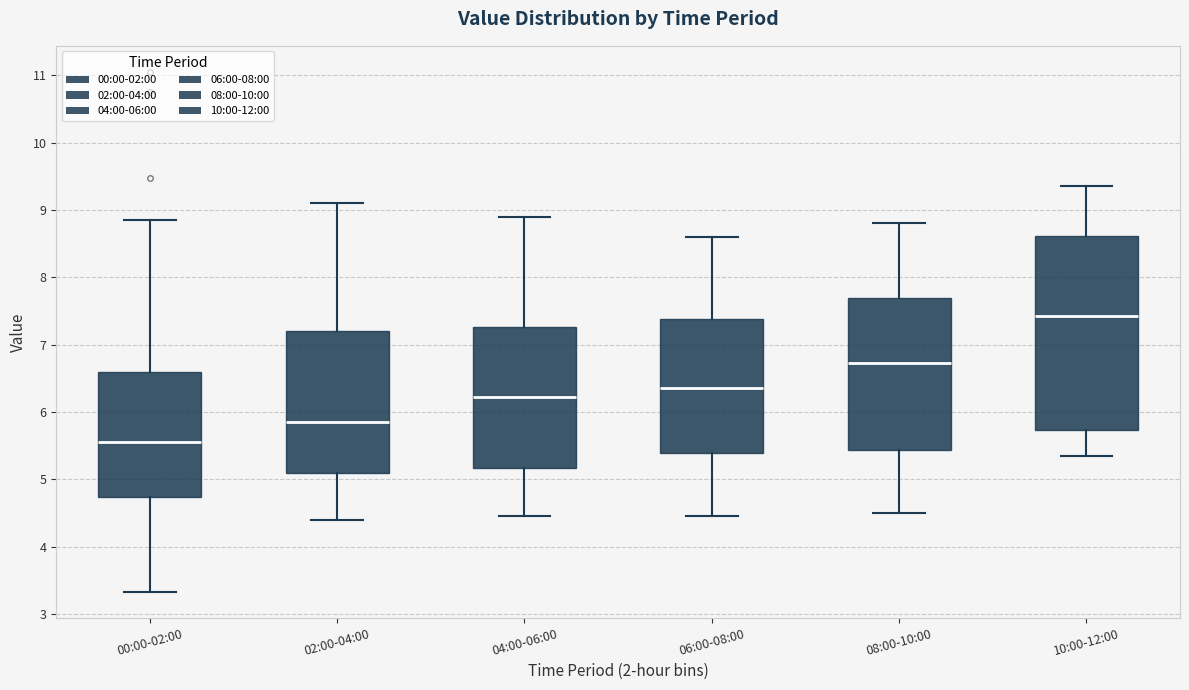

Which box is the tallest, from its lower edge to its upper edge?

10:00-12:00